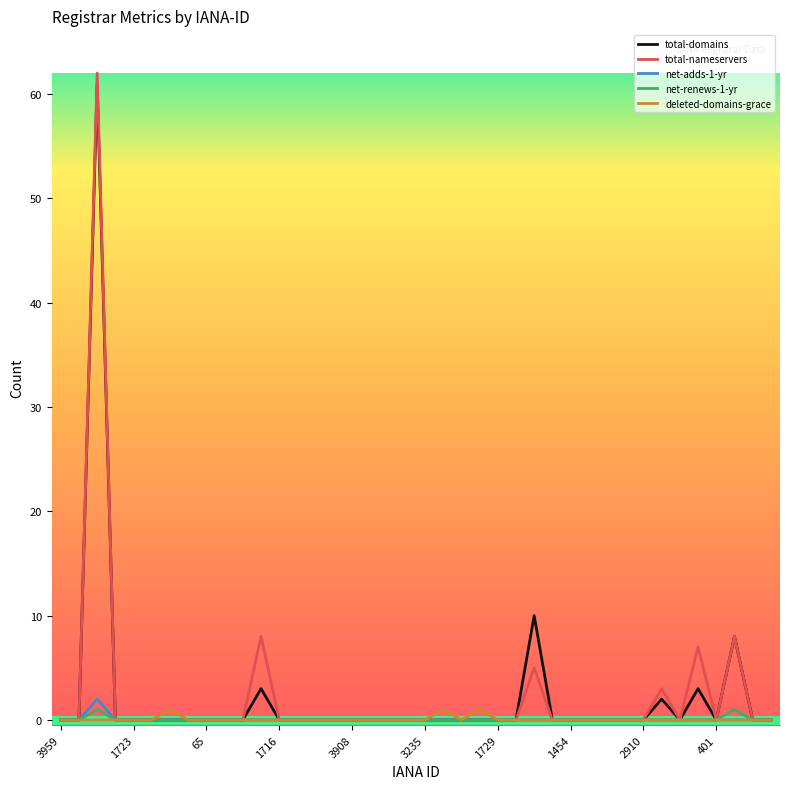

Which series has the widest spread of values?

total-nameservers